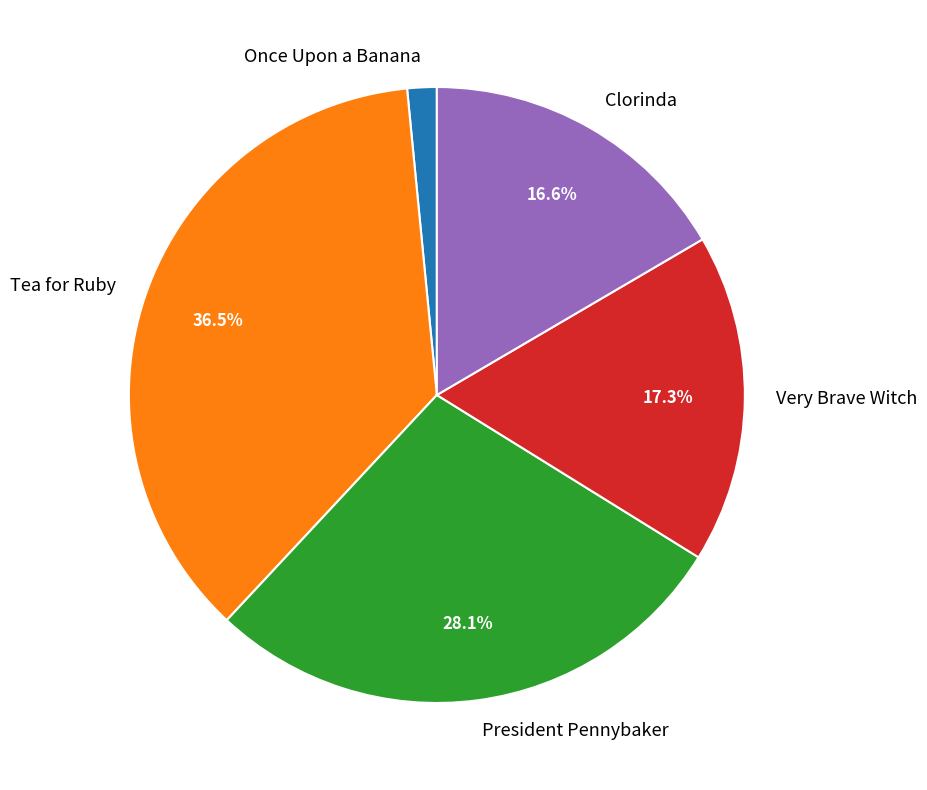

Combined, do President Pennybaker and Very Brave Witch account for over 50%?

No